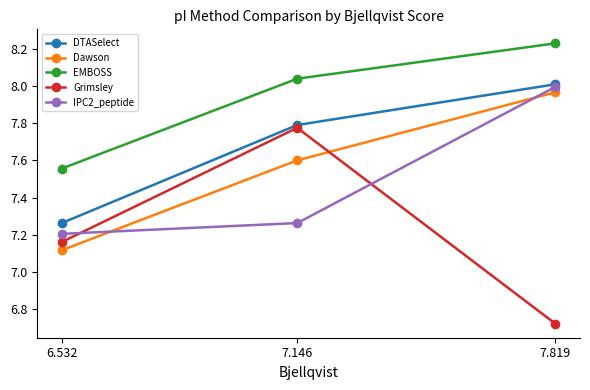

Which category has the highest value in the Grimsley series?

7.146